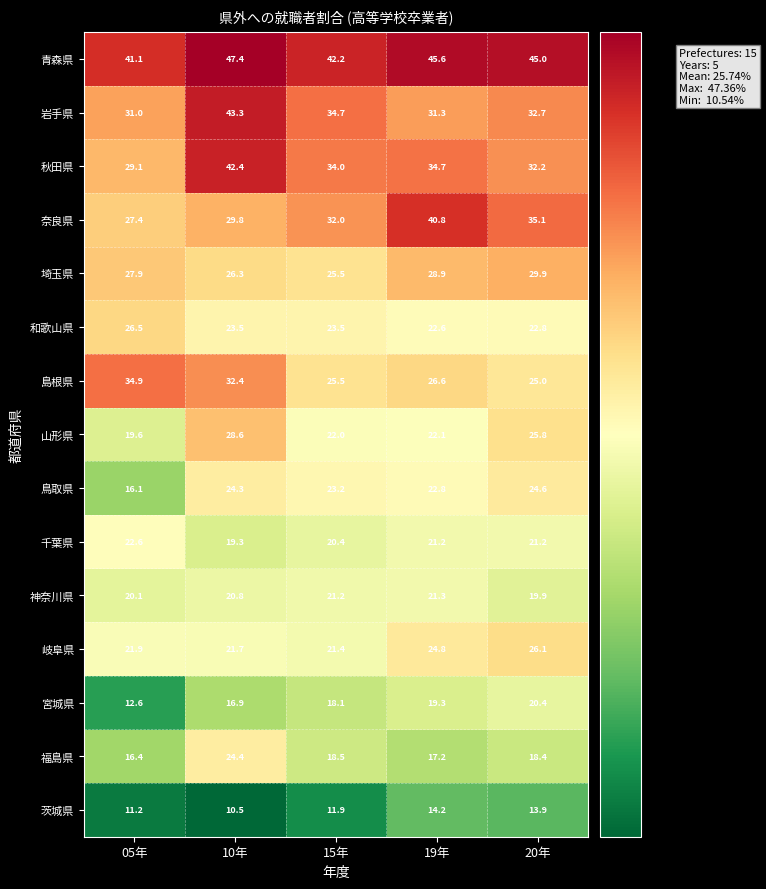

What is the approximate value of 和歌山県 at 10年?

23.5